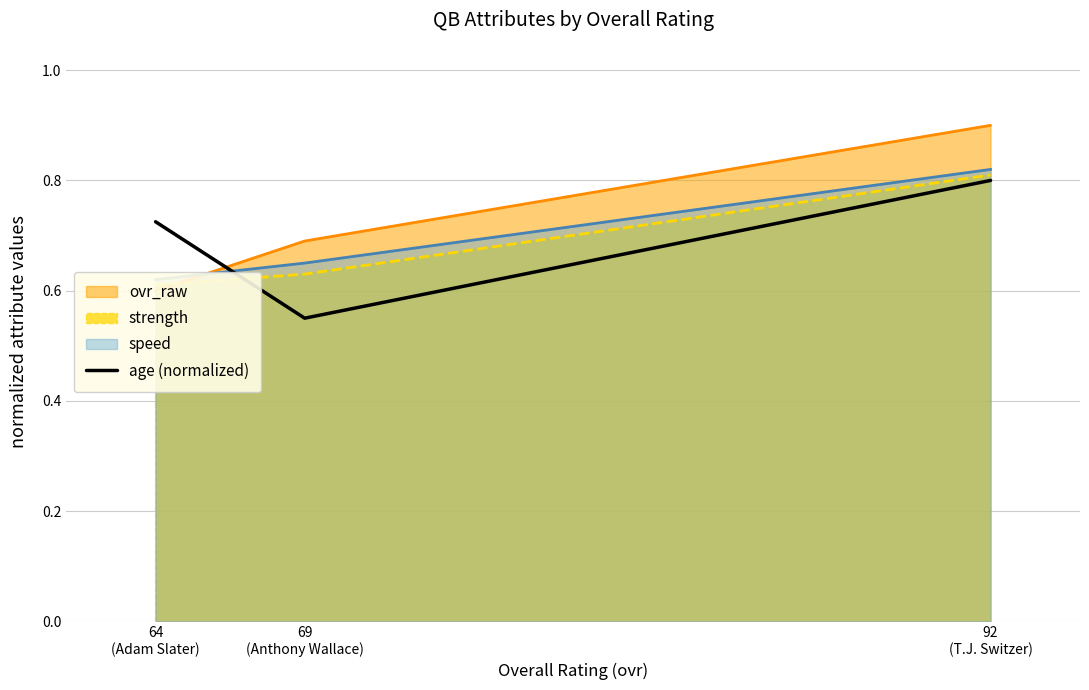

What is the label of the 1st point from the right?

92
(T.J. Switzer)